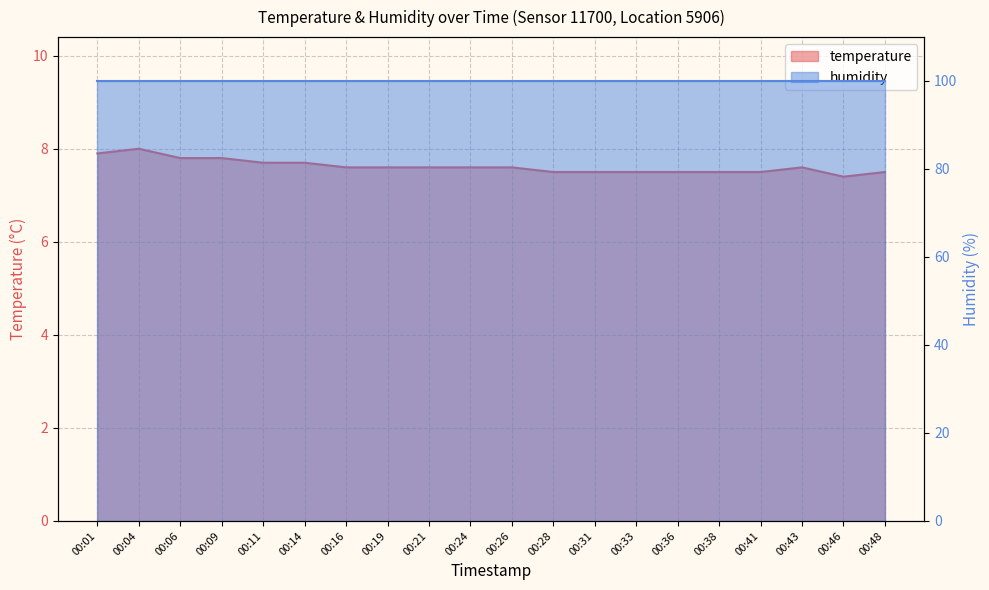

What is the difference between the second highest and minimum values?

0.5